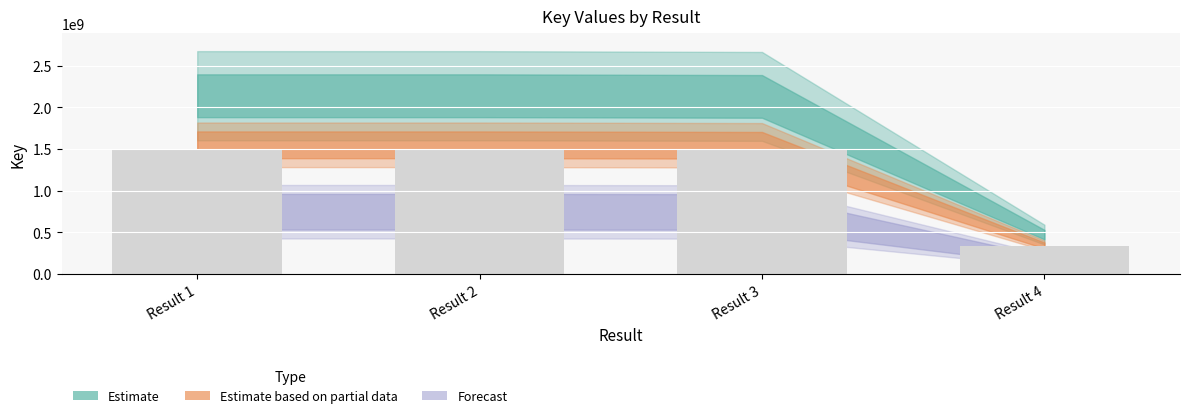

What value does the data have at Result 1?

1497788752.6